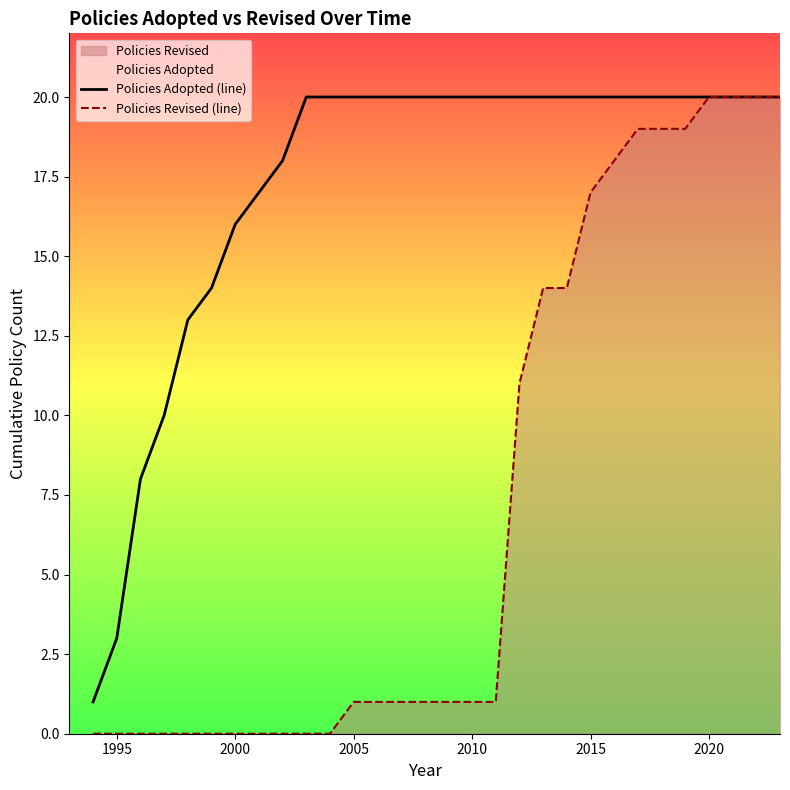

List the series in order of their overall mean, lowest first.

Policies Revised (line), Policies Adopted (line)